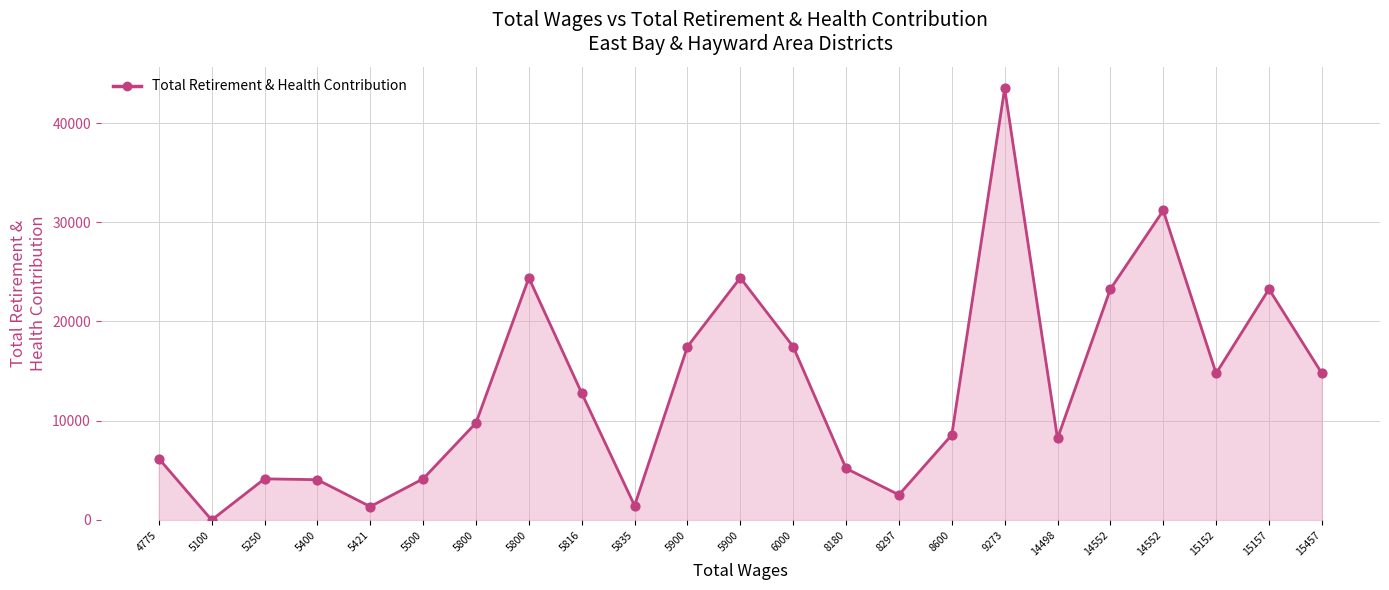

Approximately how many times larger is the value at 5816 compared to 5500?

3.1